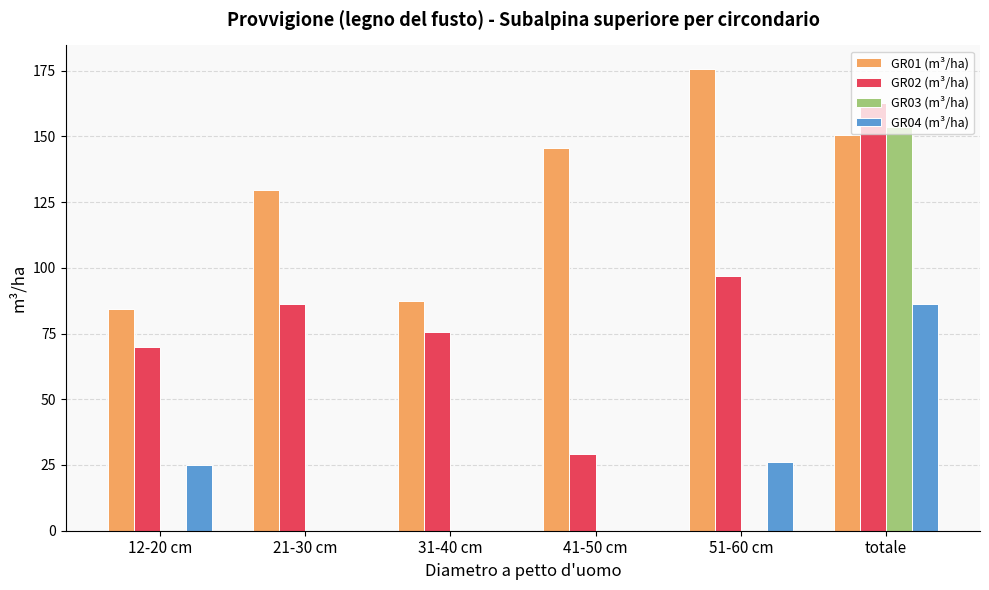

What is the maximum value for GR03 (m³/ha)?

153.5